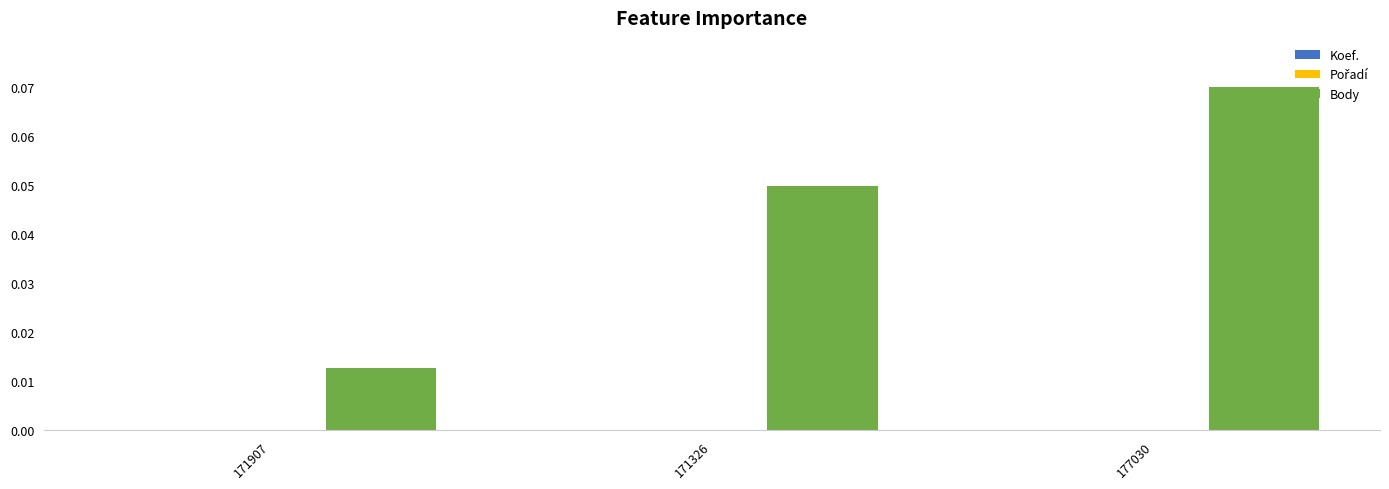

Count the number of data series in this chart.

3